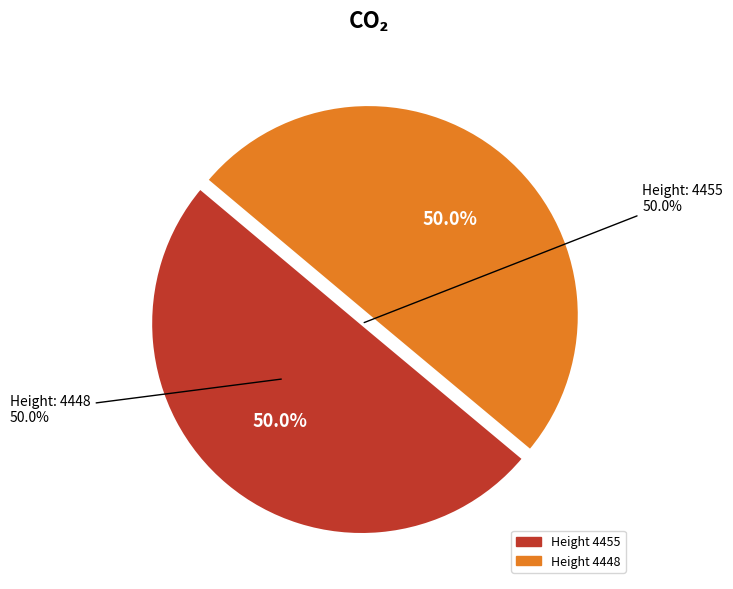

Combined, do 4455 and 4448 account for over 50%?

Yes